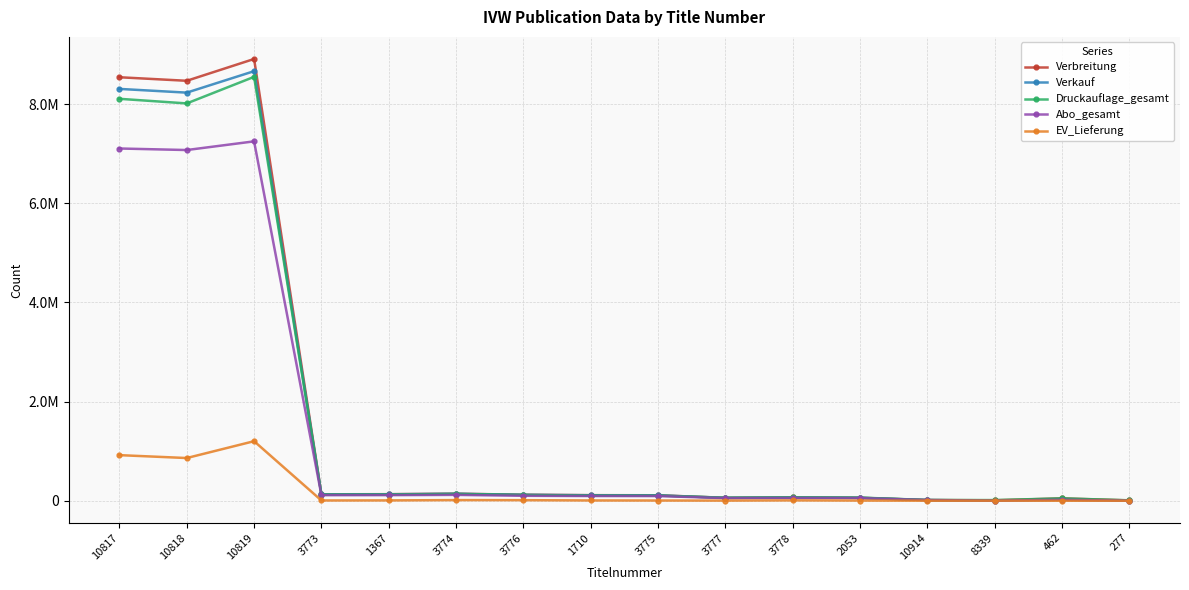

What are all the series names shown in the legend?

Verbreitung, Verkauf, Druckauflage_gesamt, Abo_gesamt, EV_Lieferung